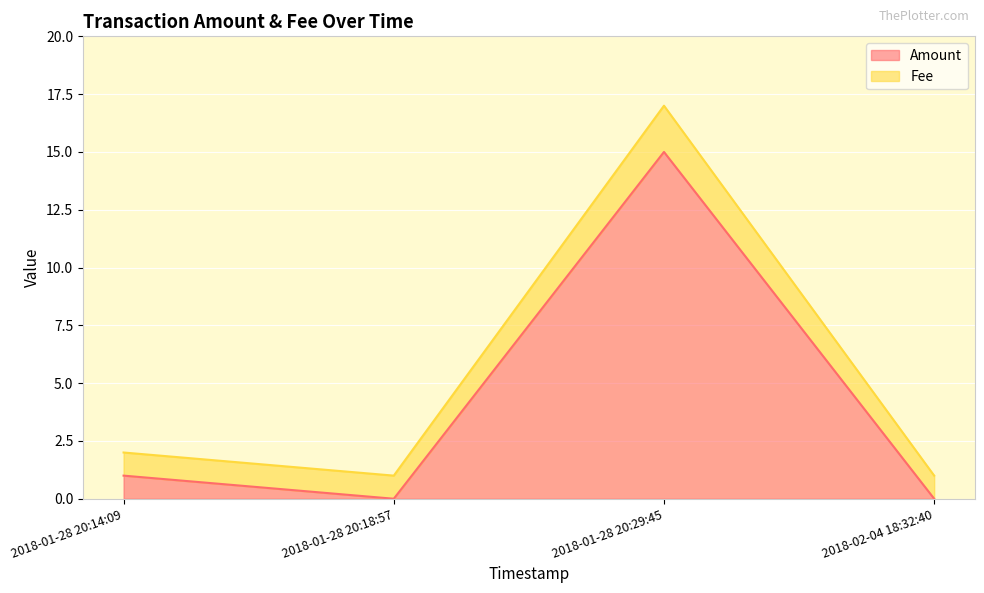

What is the spread (max minus min) of values at 2018-01-28 20:18:57?

1